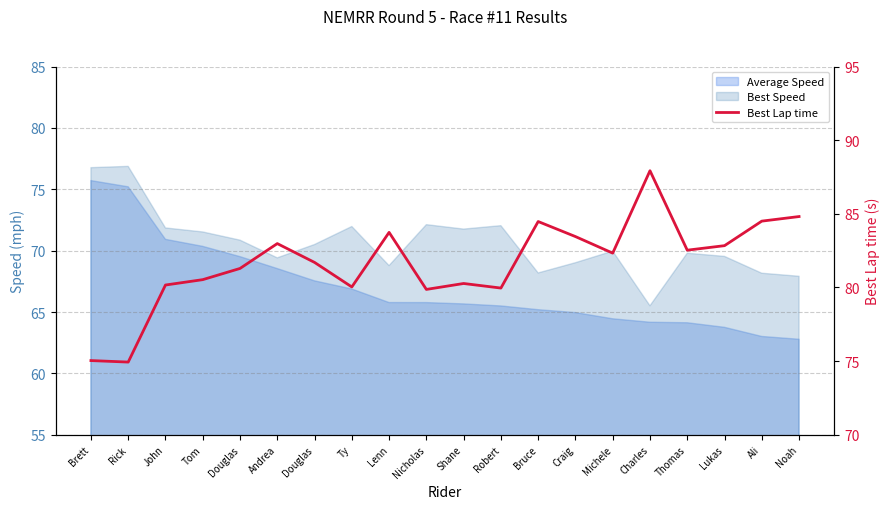

The chart shows a value of 80.3 at Shane. True or false?

True